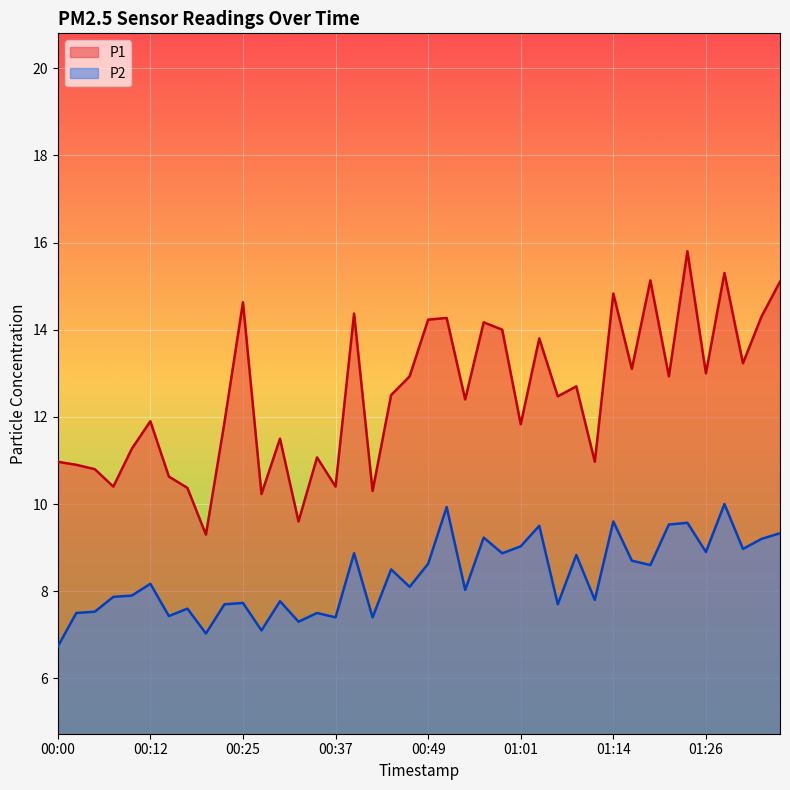

List the series in order of their peak value, highest first.

P1, P2